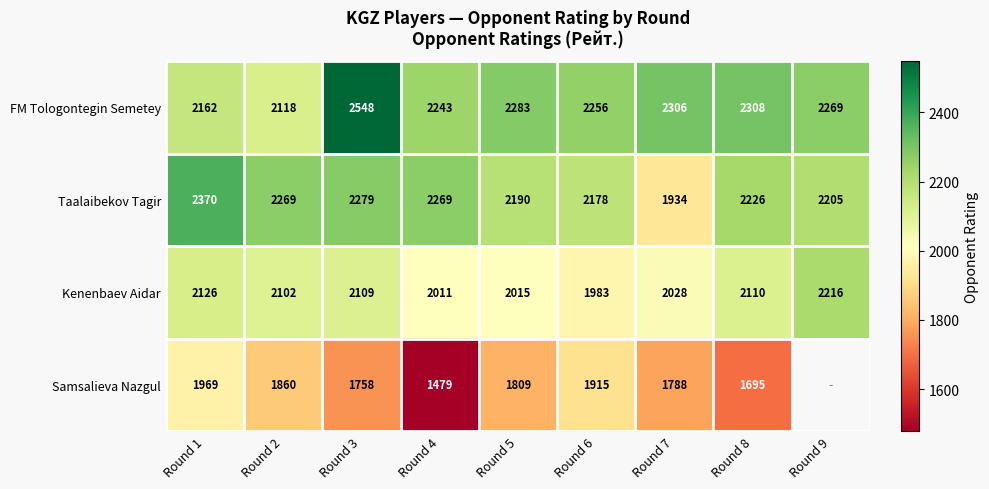

How many distinct data groups are displayed?

4